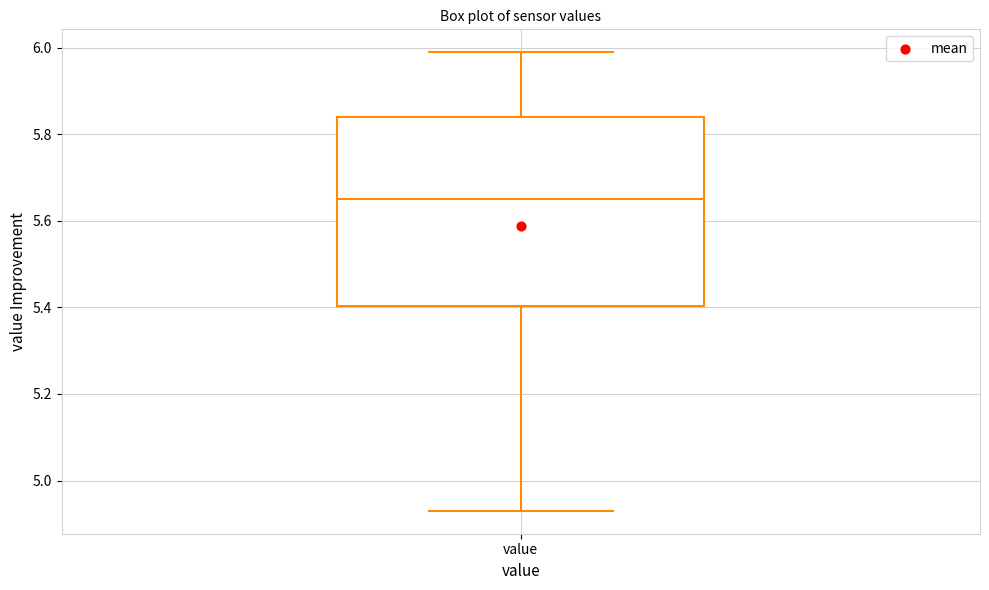

Read this box plot against the y-axis: the position of the median line, the range covered by the box, and the ends of both whiskers. The values are not printed on the chart, so give them approximately, as read against the axis.

median 5.66, box 5.40 to 5.84, whiskers 4.94 to 6.00